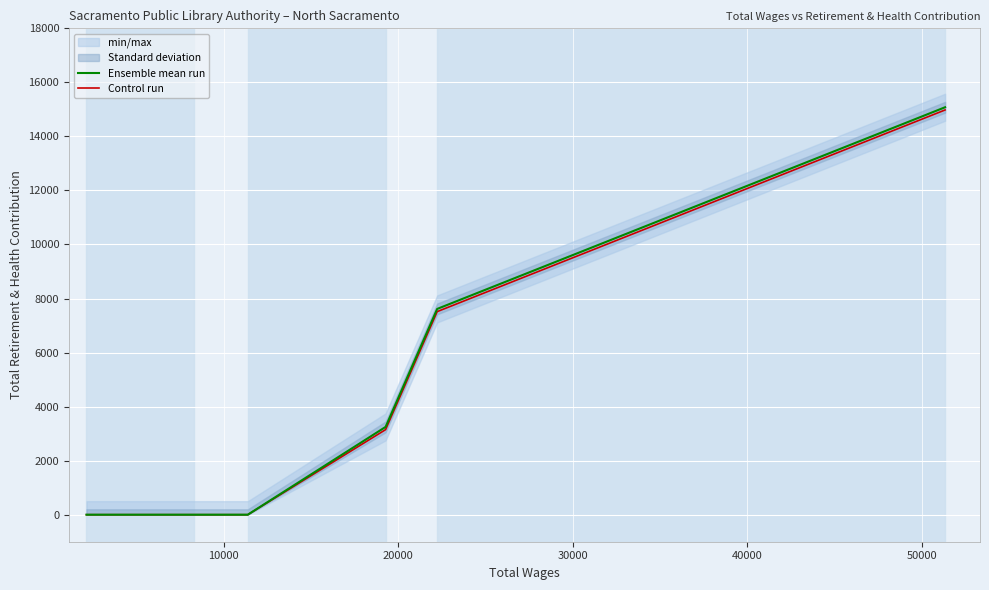

How many categories are shown in the chart?

6